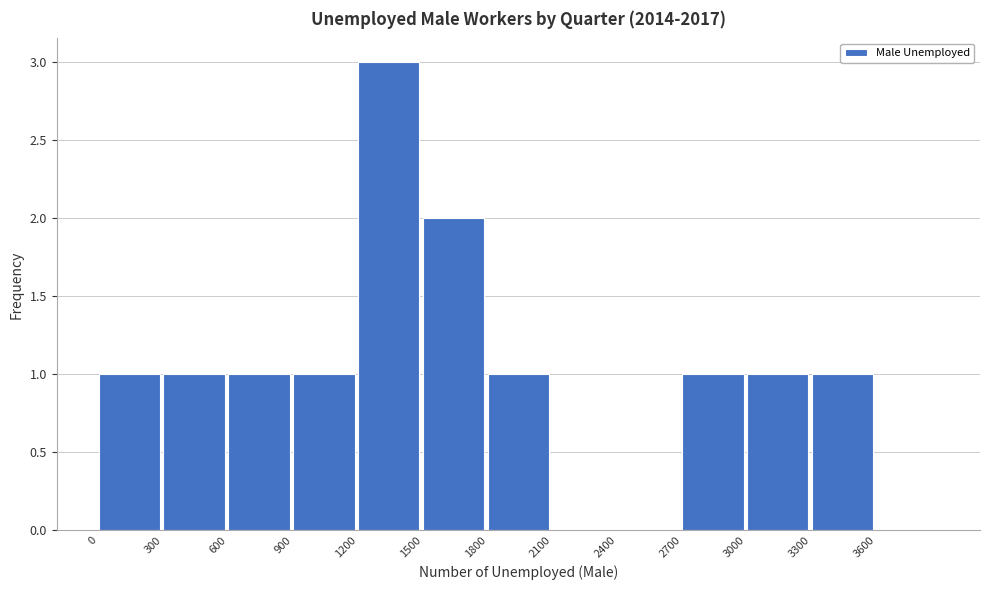

Reading left to right, transcribe this chart: for each bar, give the range it covers on the x-axis and its height. The values are not printed on the chart, so give them approximately, as read against the axis.

0 to 300: 1
300 to 600: 1
600 to 900: 1
900 to 1200: 1
1200 to 1500: 3
1500 to 1800: 2
1800 to 2100: 1
2100 to 2400: 0
2400 to 2700: 0
2700 to 3000: 1
3000 to 3300: 1
3300 to 3600: 1
3600 to 3900: 0